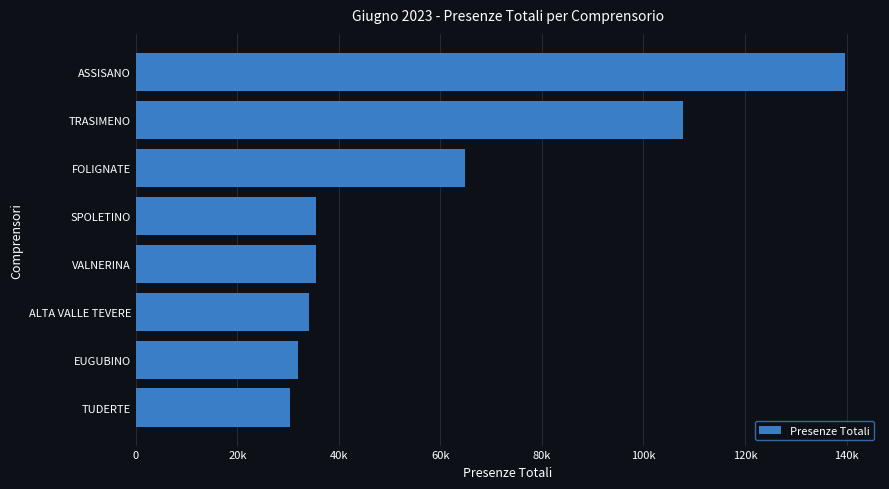

What is the greatest value displayed?

139614